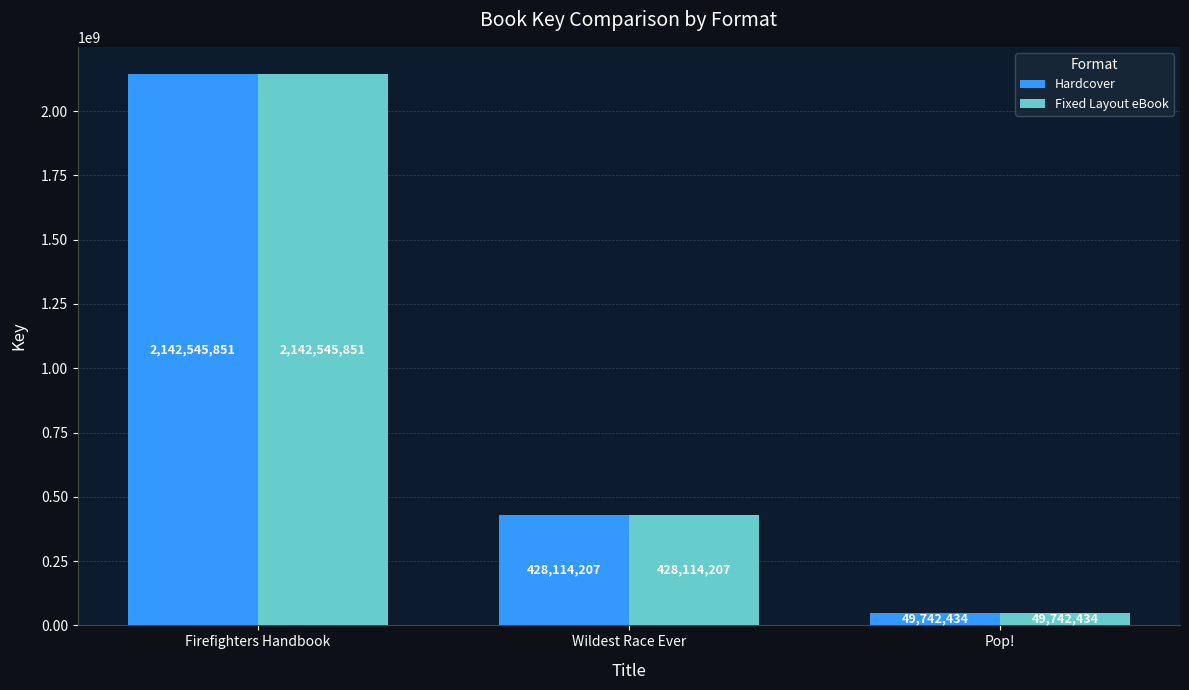

Reading left to right, extract all data points from this chart.

Hardcover: 2142545851	428114207	49742434
Fixed Layout eBook: 2142545851	428114207	49742434